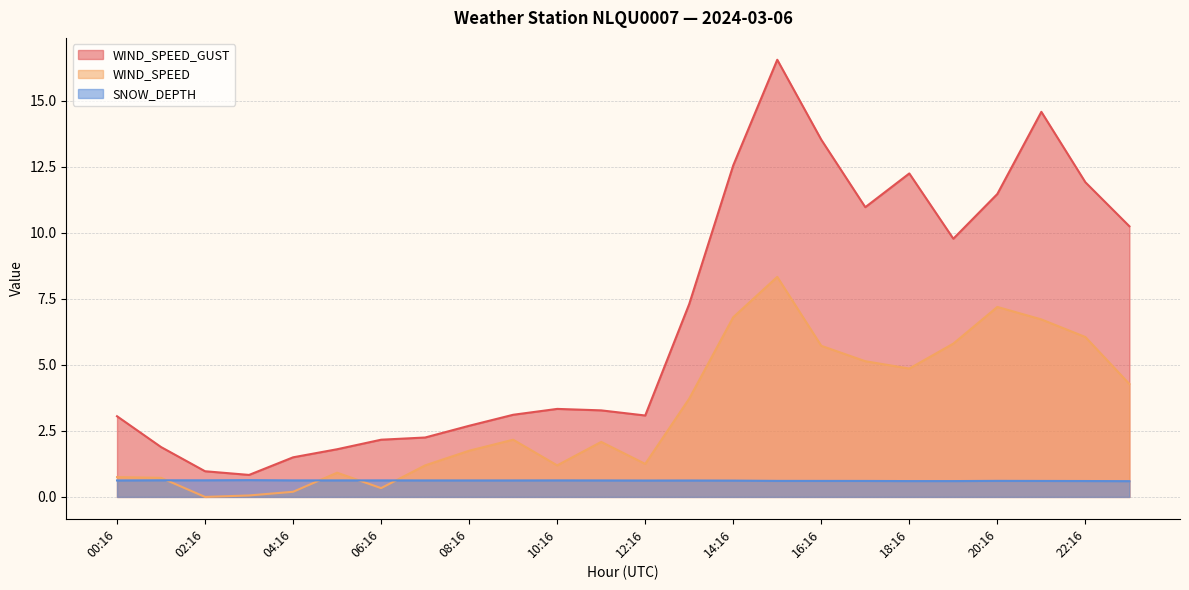

At which category does WIND_SPEED reach its first local valley?

02:16